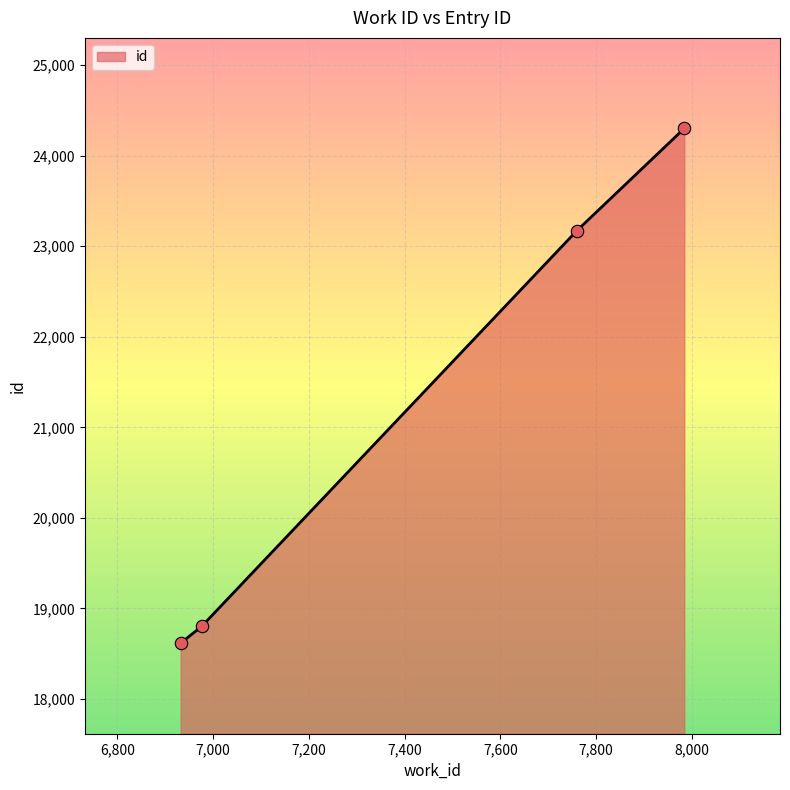

What is the difference between the maximum and minimum values?

5683